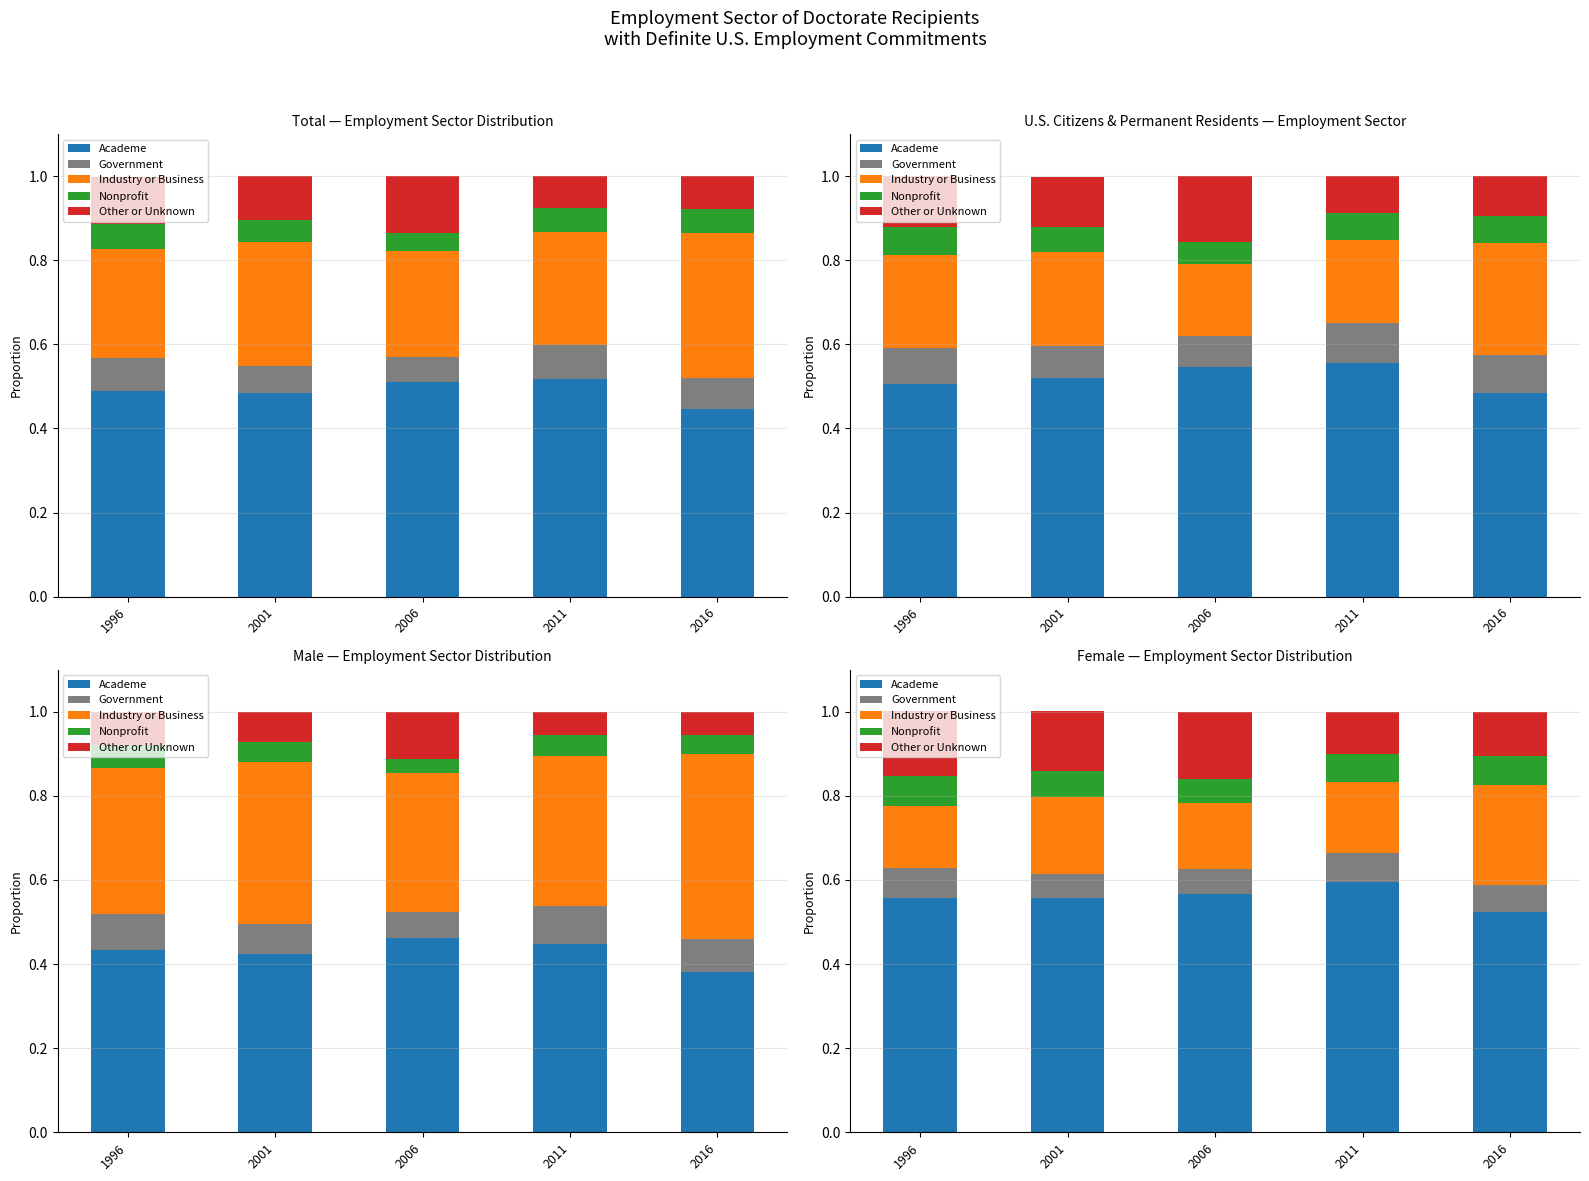

Read the Other or Unknown value at 2011.

0.1